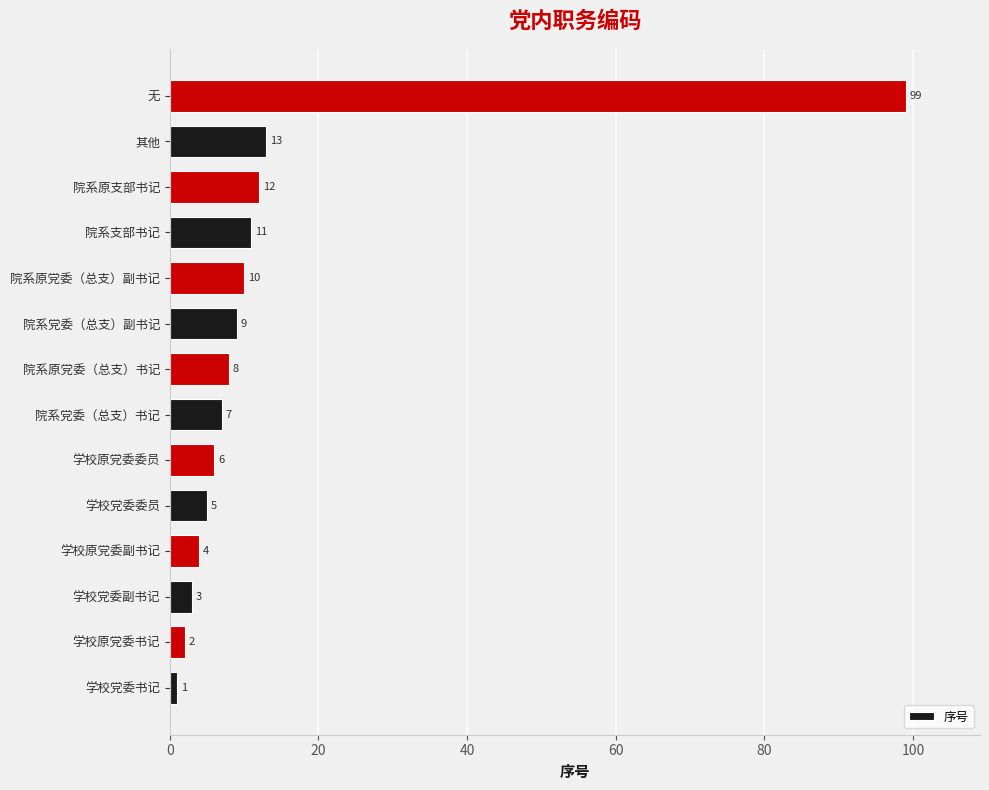

The value at 学校党委副书记 is 3. True or false?

True